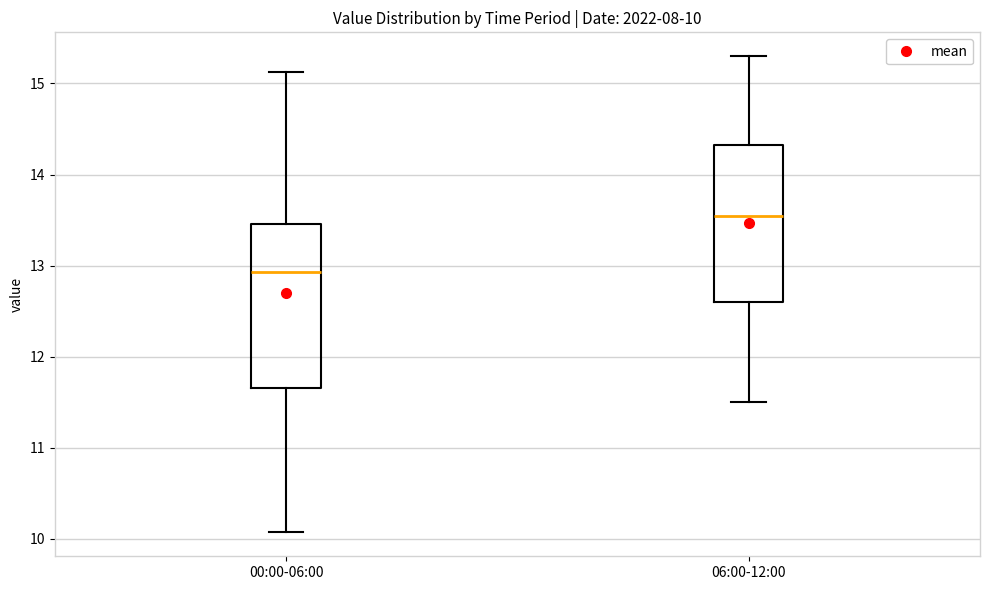

Which box's median line is the lowest?

00:00-06:00